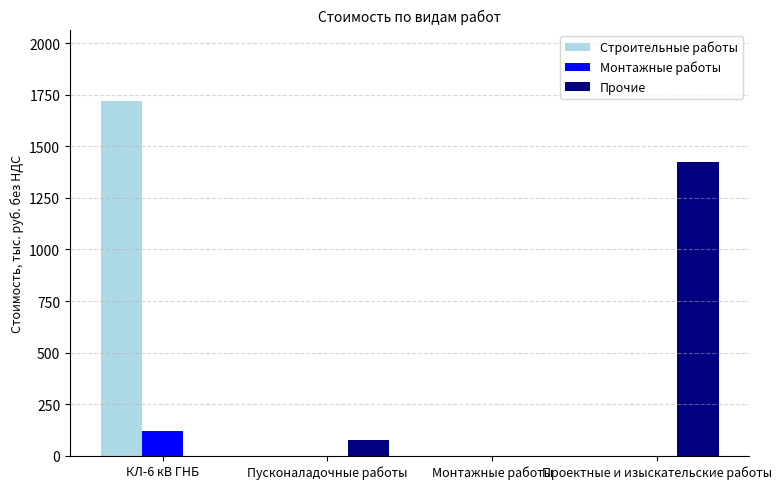

What is the sum of all Монтажные работы values?

117.3